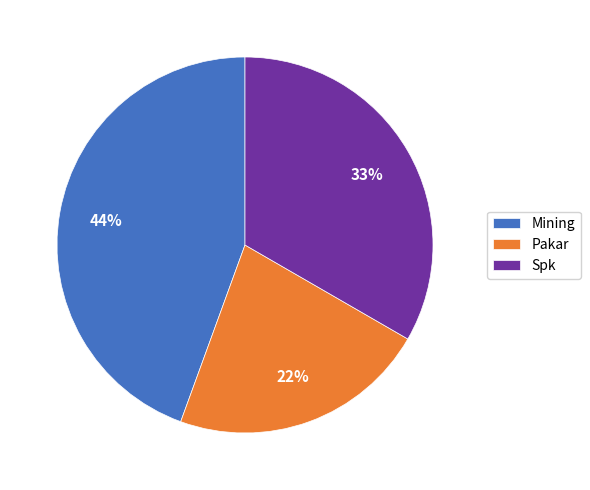

To the nearest percent, what portion does Pakar represent?

22%